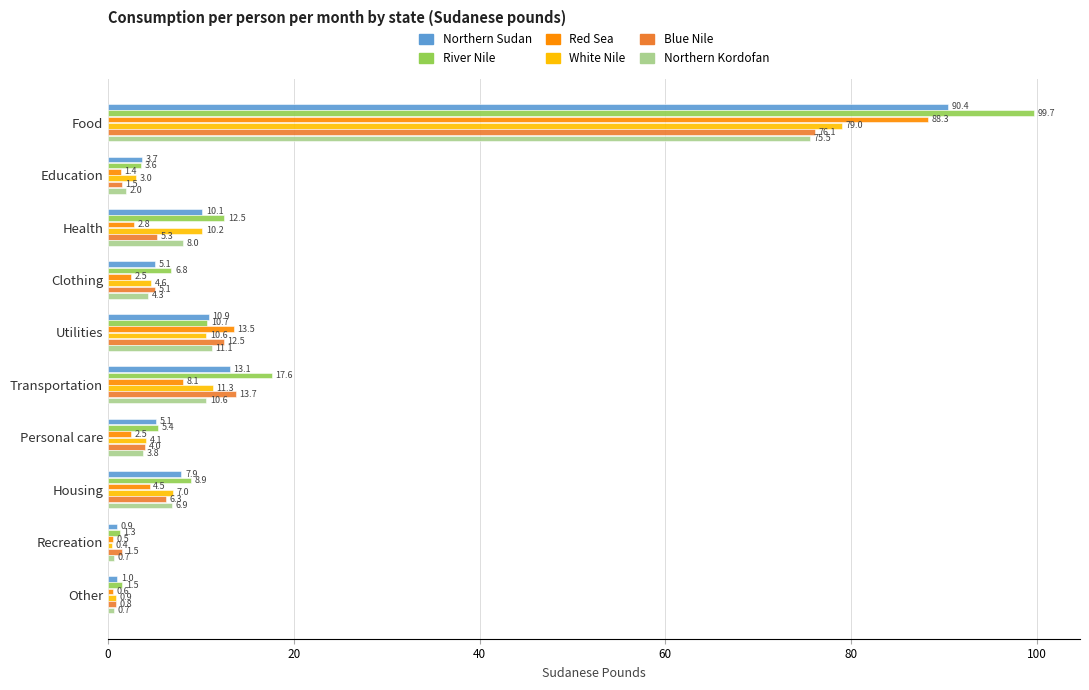

What is the total value across all series at Personal care?

24.9